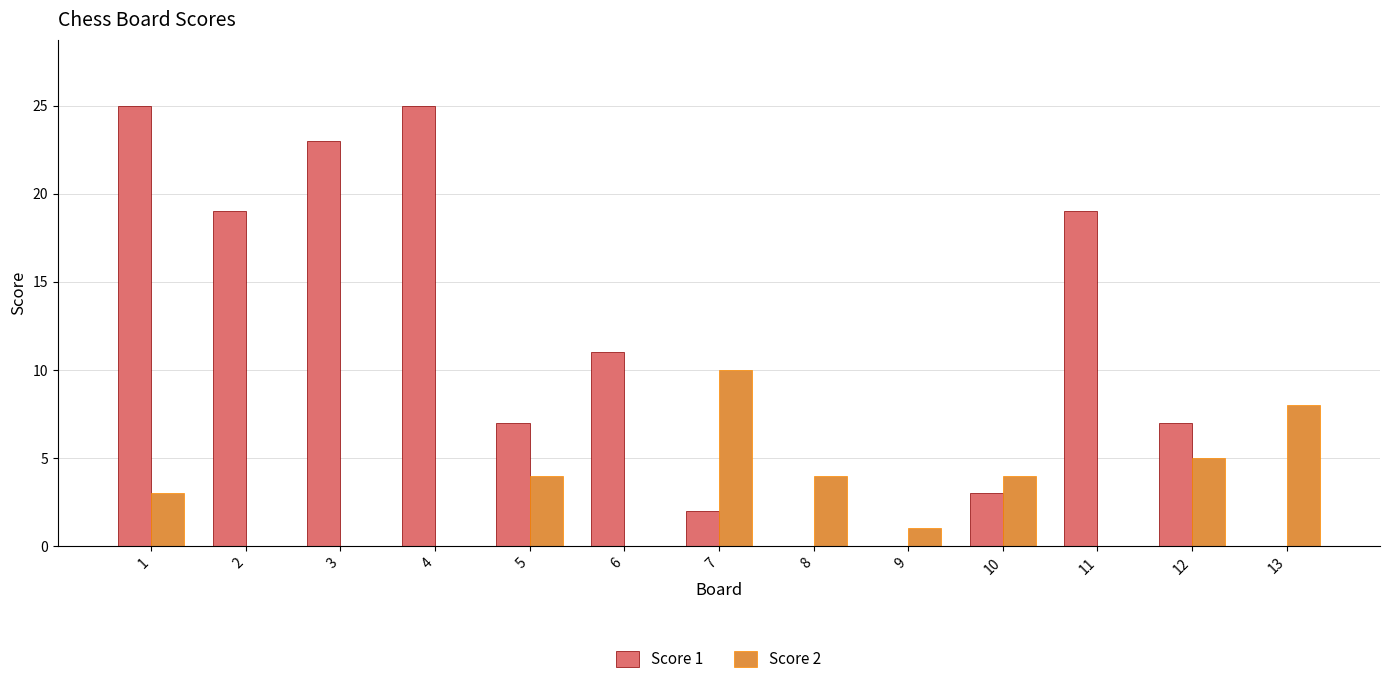

Is the value of Score 2 at 12 greater than the value of Score 1 at 8?

Yes